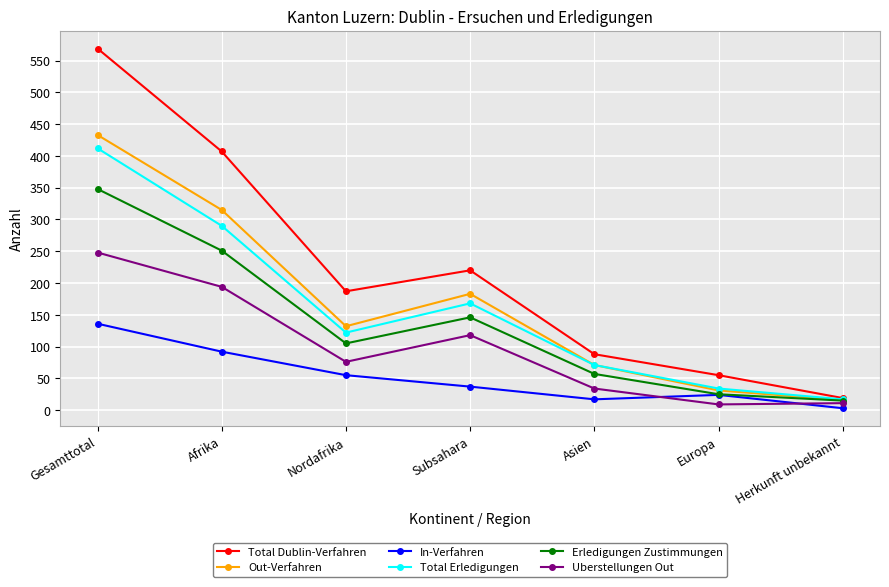

At which category is the sum across all series the highest?

Gesamttotal